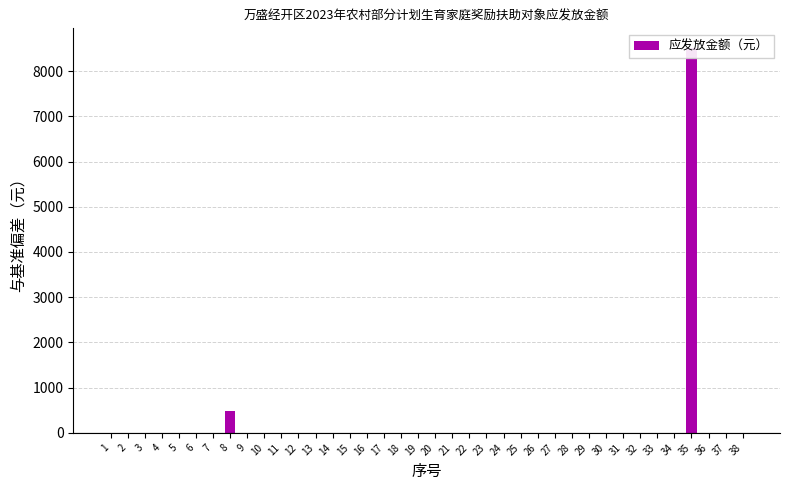

Reading left to right, what are all the values shown in this chart?

1=0	2=0	3=0	4=0	5=0	6=0	7=0	8=480	9=0	10=0	11=0	12=0	13=0	14=0	15=0	16=0	17=0	18=0	19=0	20=0	21=0	22=0	23=0	24=0	25=0	26=0	27=0	28=0	29=0	30=0	31=0	32=0	33=0	34=0	35=8520	36=0	37=0	38=0